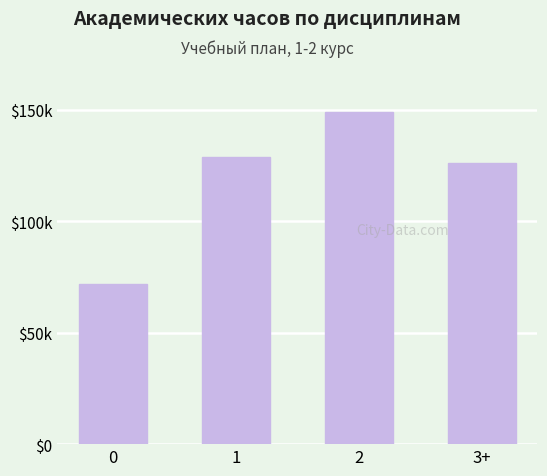

Reading left to right, transcribe all the data shown in this chart.

0=72000	1=129000	2=149000	3+=126000